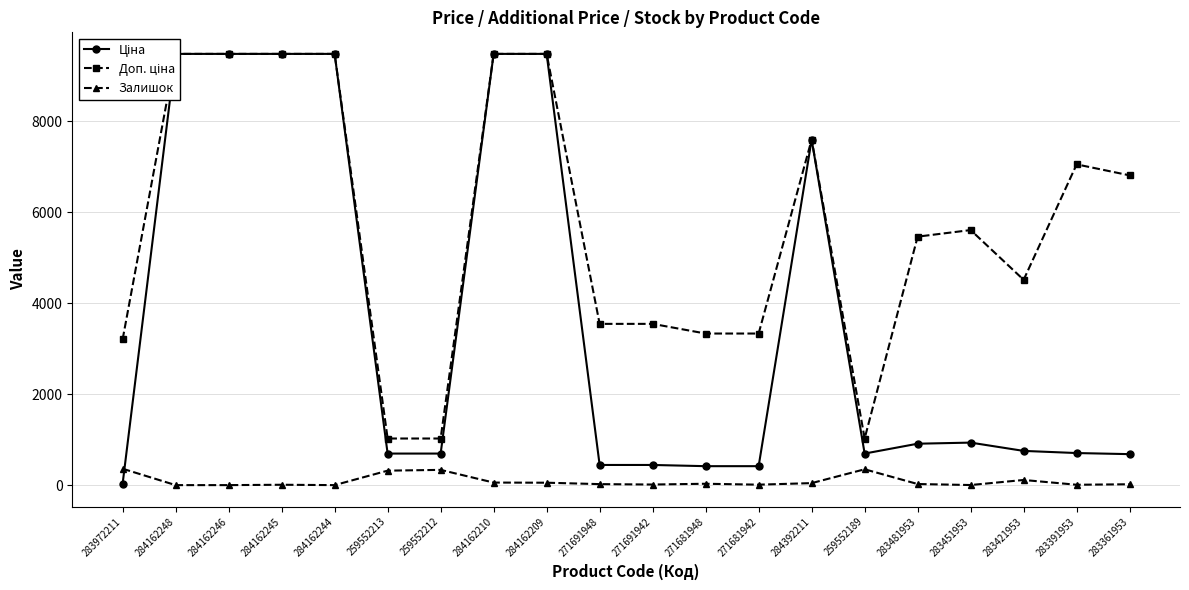

What is the label of the 7th point from the left?

259552212